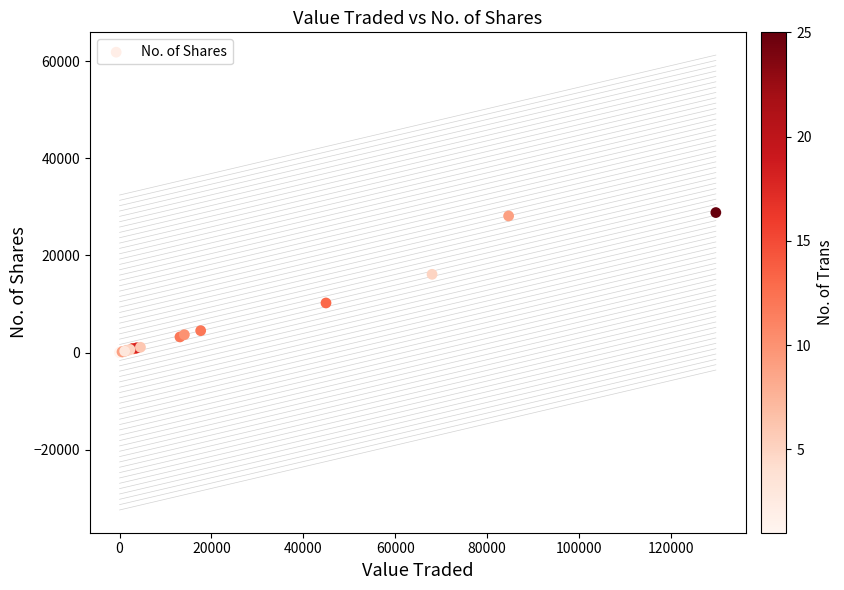

What Y value in the scatter plot is closest to 14419?

16112